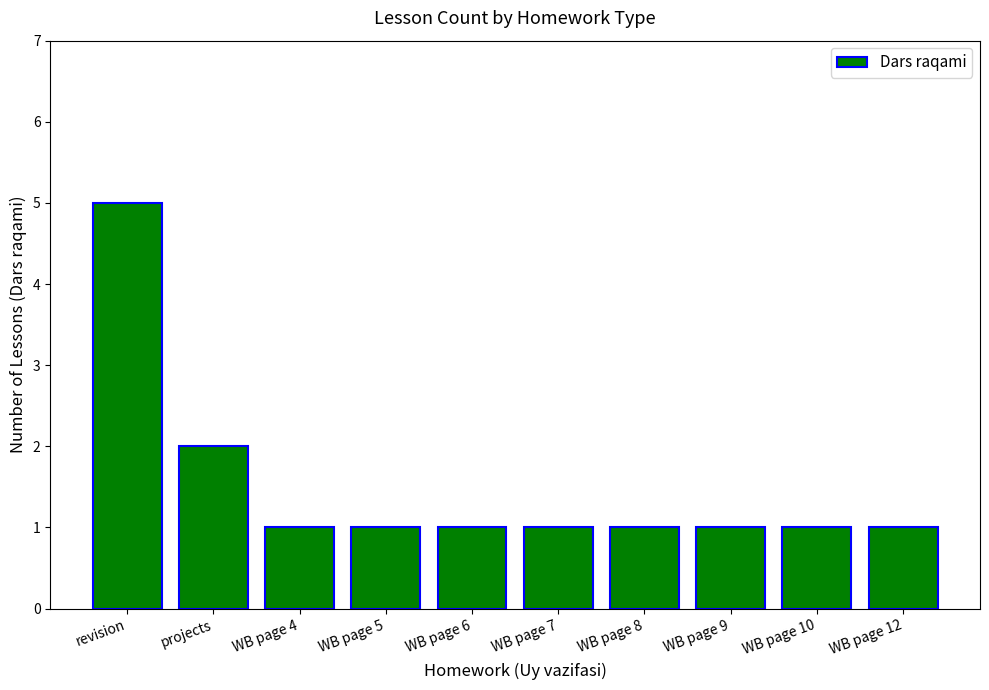

Count the number of categories in the chart.

10